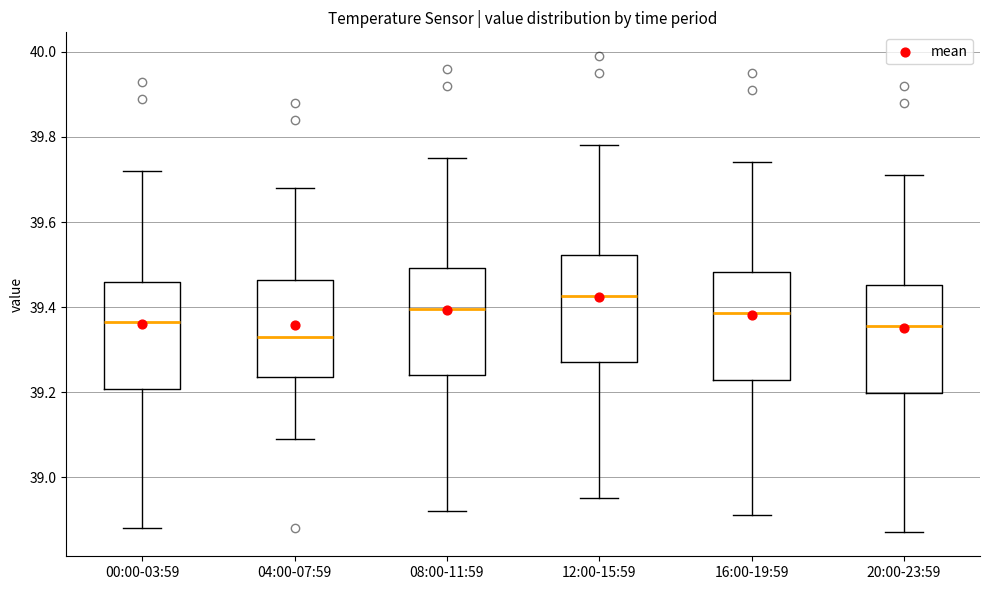

Reading left to right, read every box against the y-axis: the position of its median line, the range the box covers, and the ends of its whiskers. The values are not printed on the chart, so give them approximately, as read against the axis.

00:00-03:59: median 39.36, box 39.20 to 39.46, whiskers 38.88 to 39.72
04:00-07:59: median 39.34, box 39.24 to 39.46, whiskers 39.10 to 39.68
08:00-11:59: median 39.40, box 39.24 to 39.50, whiskers 38.92 to 39.76
12:00-15:59: median 39.42, box 39.28 to 39.52, whiskers 38.96 to 39.78
16:00-19:59: median 39.38, box 39.22 to 39.48, whiskers 38.92 to 39.74
20:00-23:59: median 39.36, box 39.20 to 39.46, whiskers 38.88 to 39.72